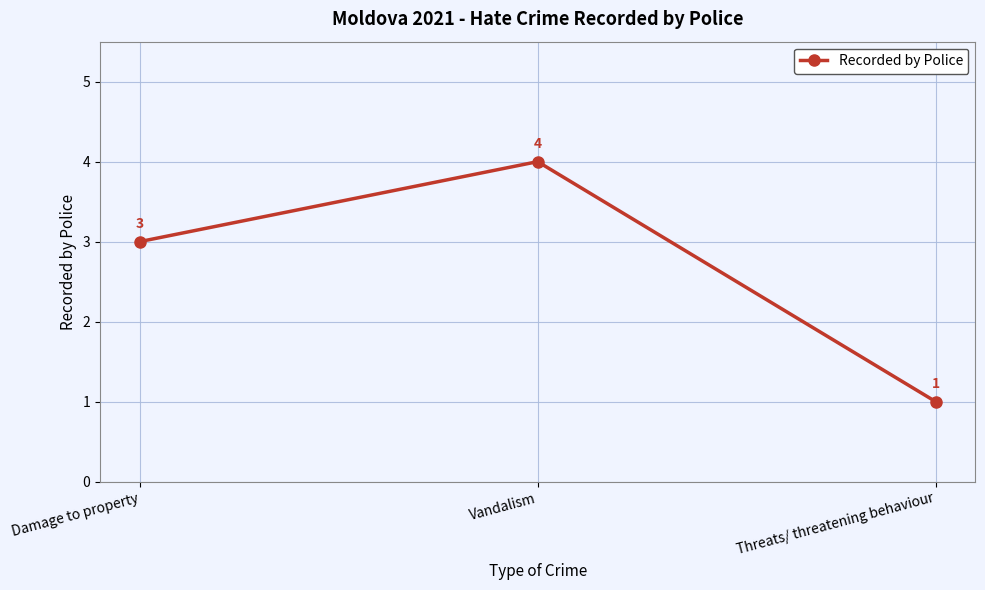

What is the change in value from Damage to property to Threats/ threatening behaviour?

-2